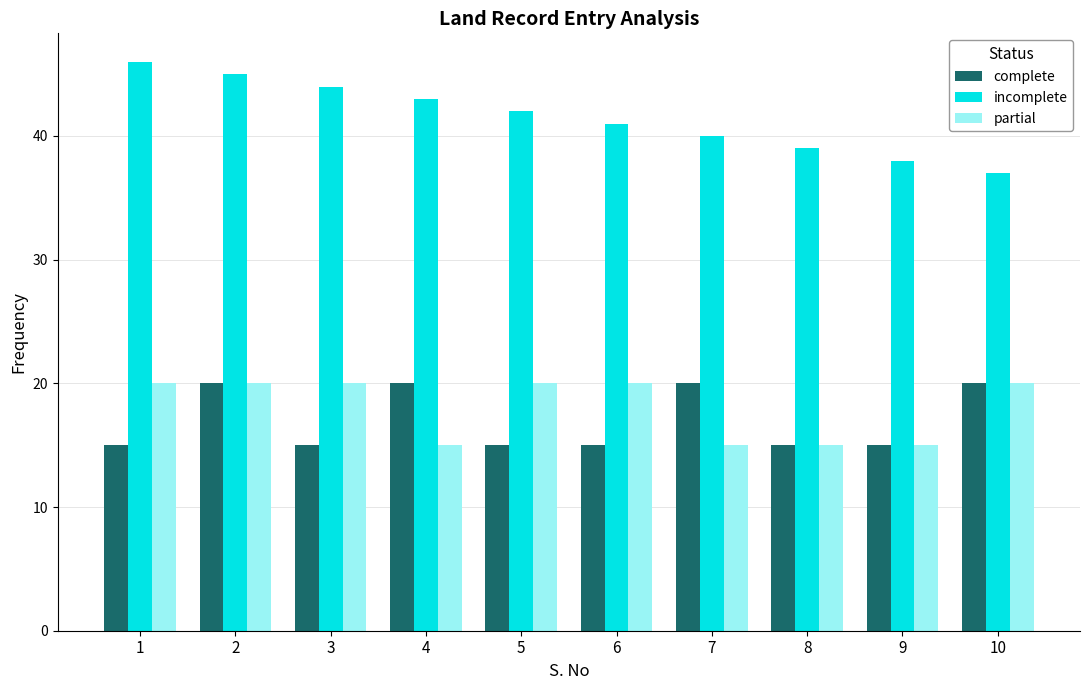

Which series has the largest range (max minus min)?

incomplete